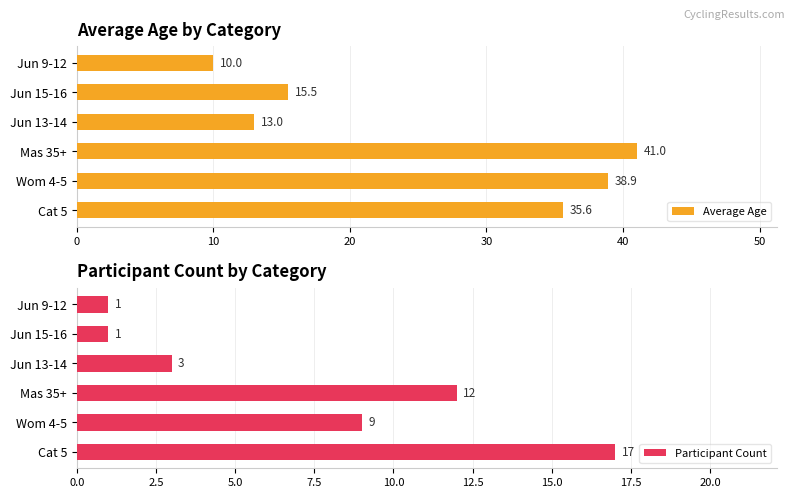

How many values in the Participant Count series are below 9?

3